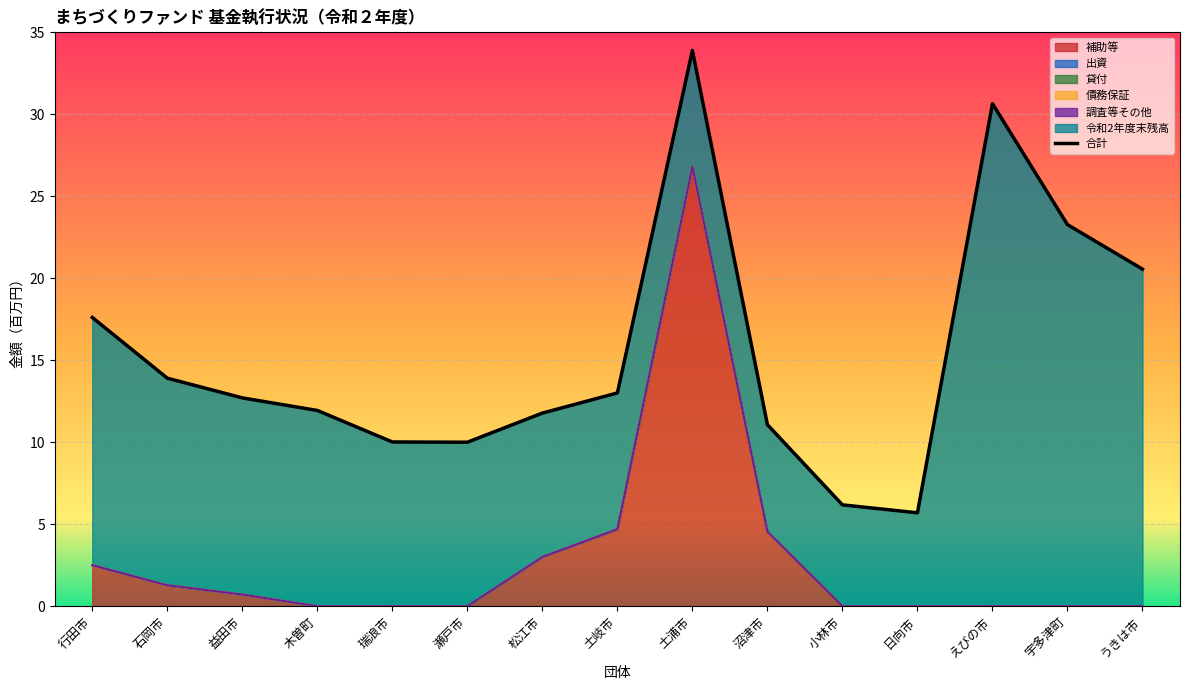

How many distinct data groups are displayed?

6